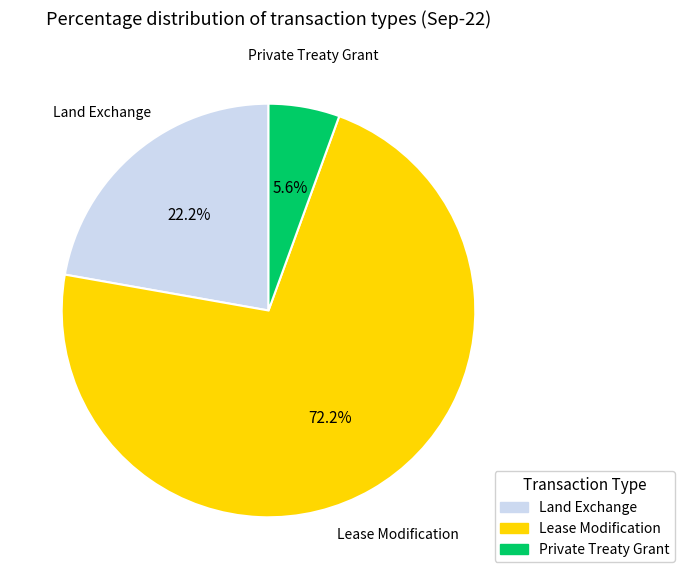

The Land Exchange slice represents 22% of the pie. True or false?

True